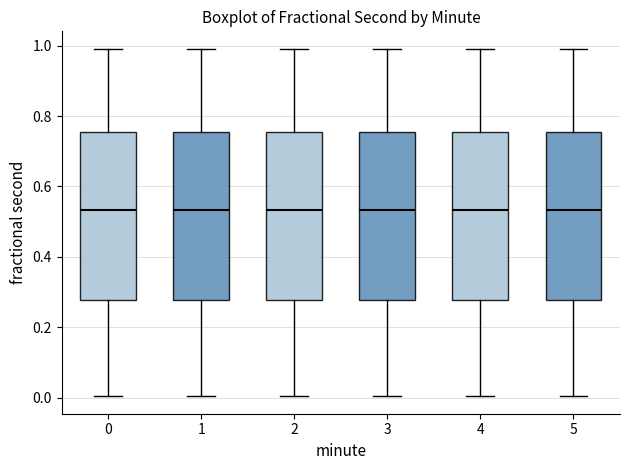

Reading left to right, transcribe this box plot: for each box, give where its median line is, the range the box spans, and where its two whiskers end, as read against the y-axis. The values are not printed on the chart, so give them approximately, as read against the axis.

0: median 0.54, box 0.28 to 0.76, whiskers 0.00 to 1.00
1: median 0.54, box 0.28 to 0.76, whiskers 0.00 to 1.00
2: median 0.54, box 0.28 to 0.76, whiskers 0.00 to 1.00
3: median 0.54, box 0.28 to 0.76, whiskers 0.00 to 1.00
4: median 0.54, box 0.28 to 0.76, whiskers 0.00 to 1.00
5: median 0.54, box 0.28 to 0.76, whiskers 0.00 to 1.00